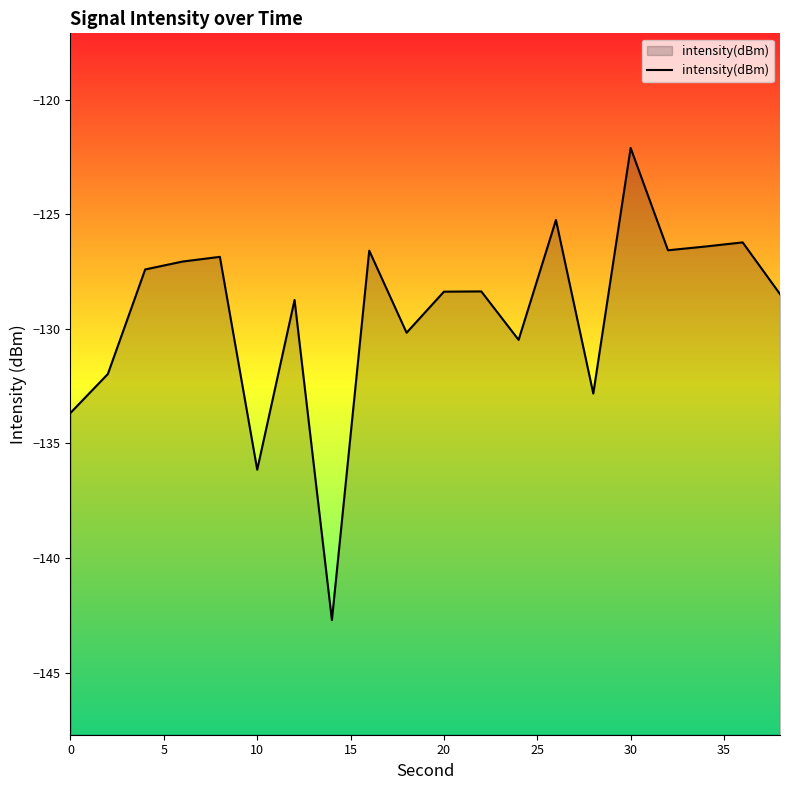

What is the value of the 18th point from the left?

-126.4